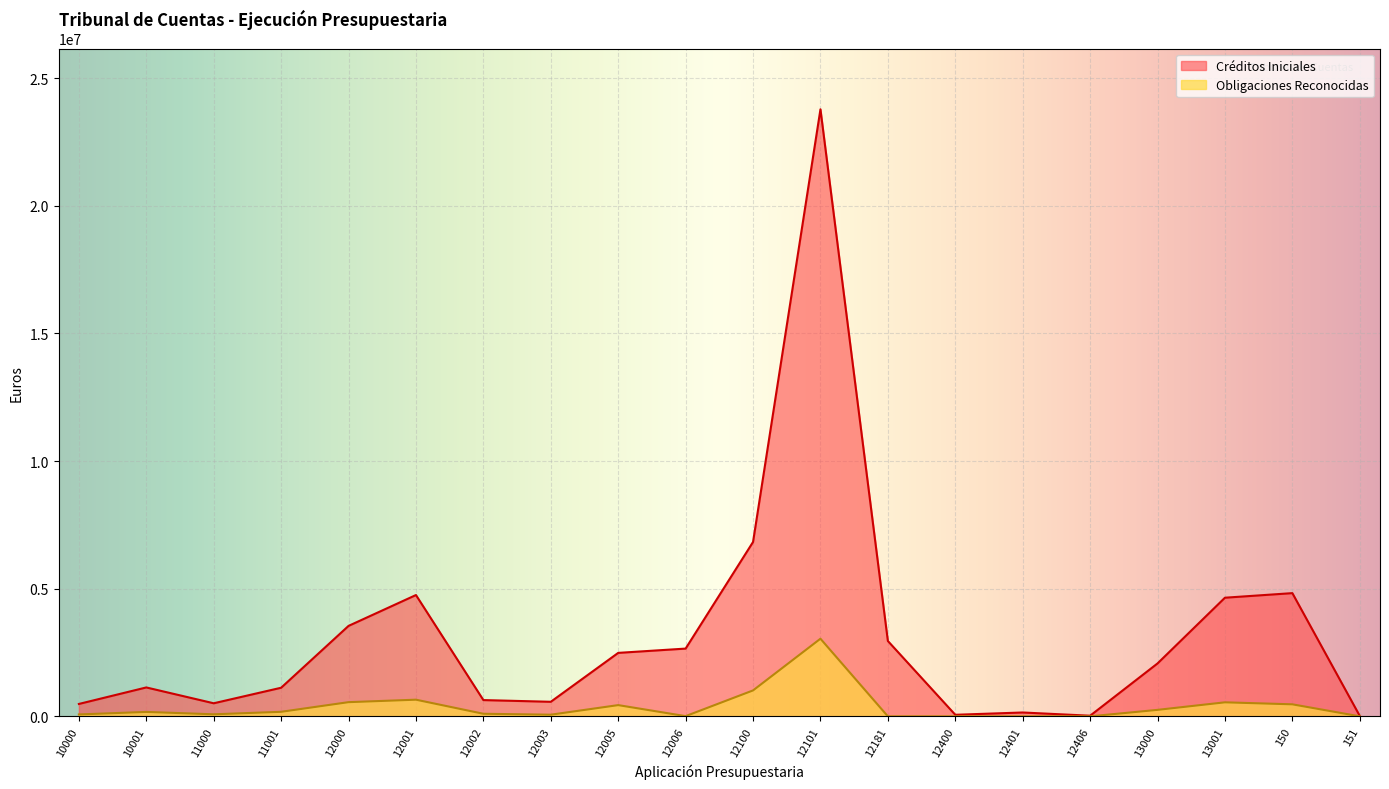

What is the label of the 5th point from the left?

12000